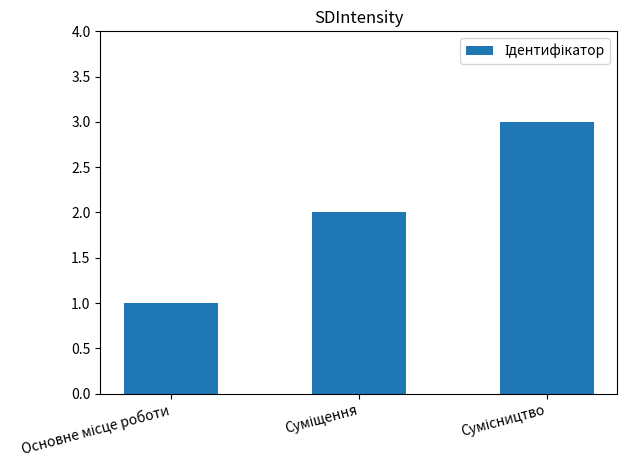

What is the maximum value shown in the chart?

3